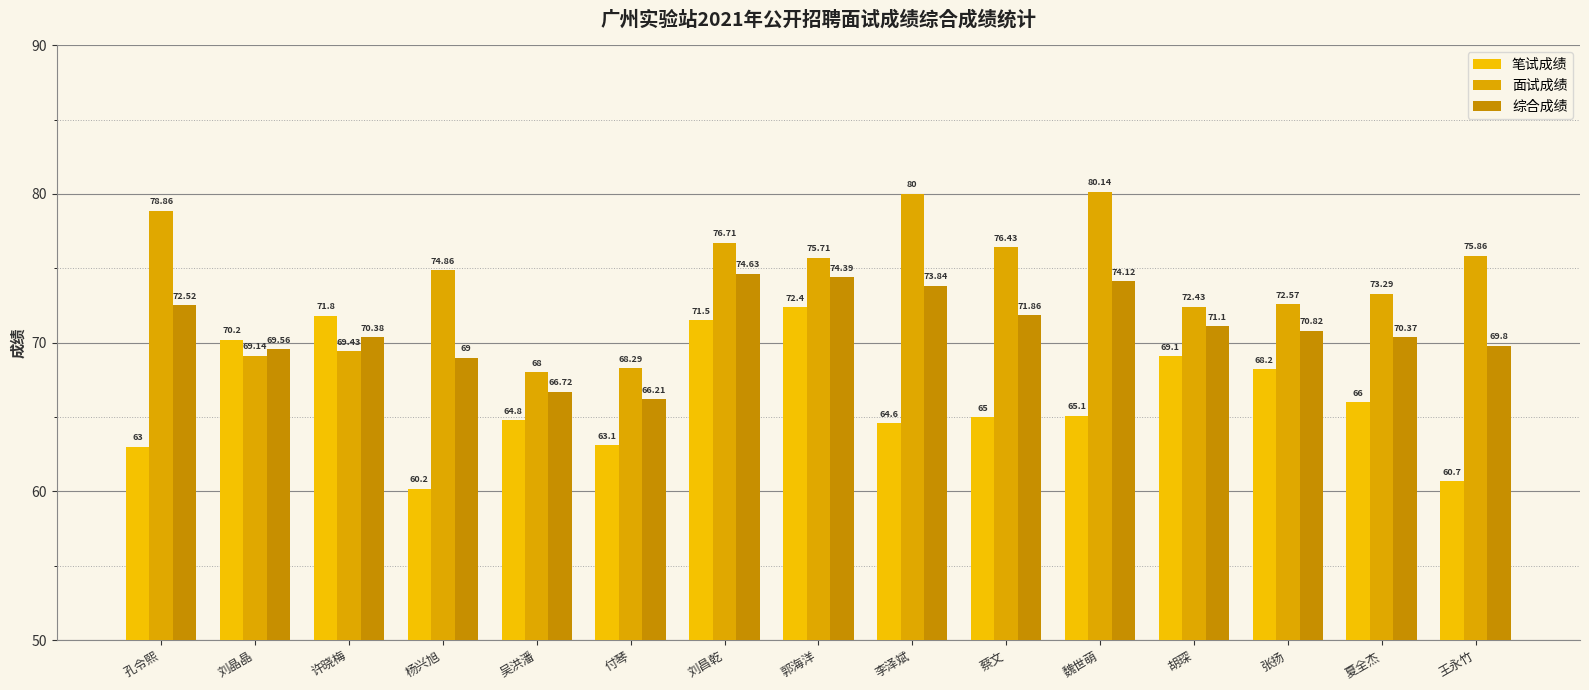

Rank the series at 张扬 from highest to lowest value.

面试成绩, 综合成绩, 笔试成绩